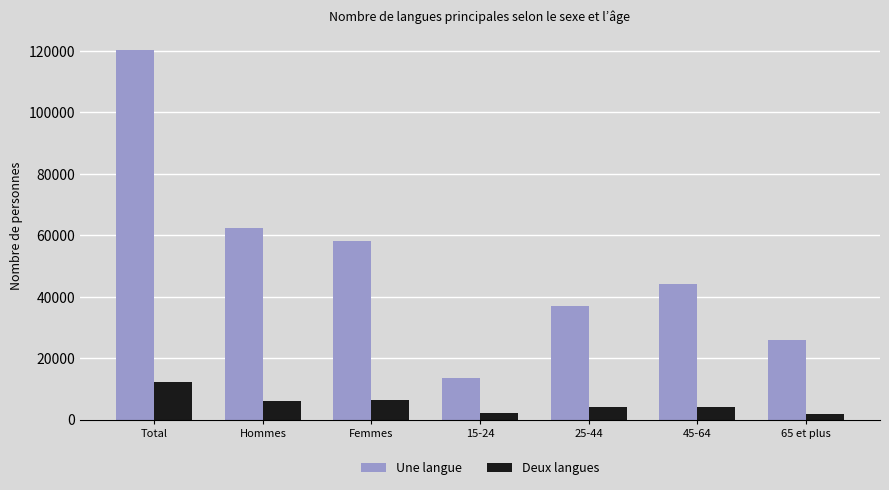

What position from the left is Hommes?

2